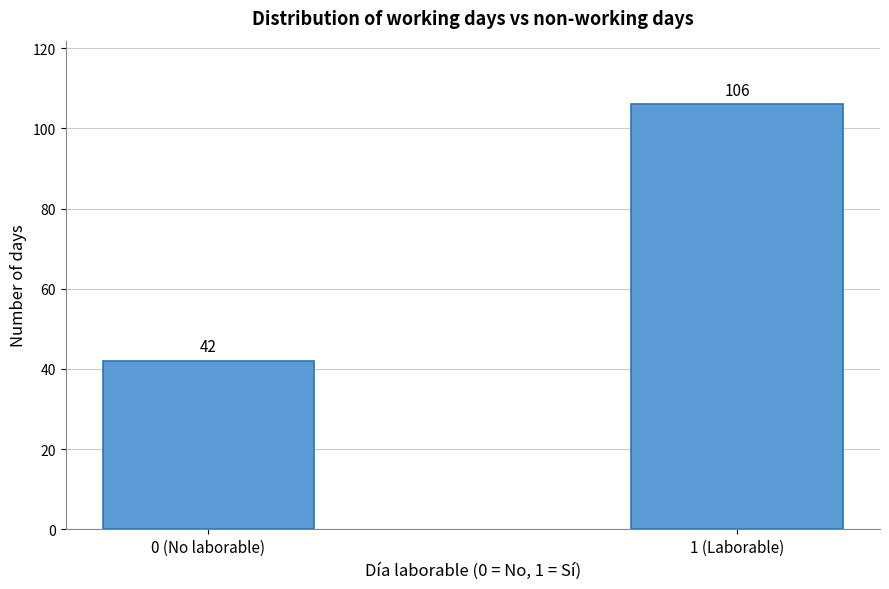

Reading left to right, what are all the values shown in this chart?

42	106